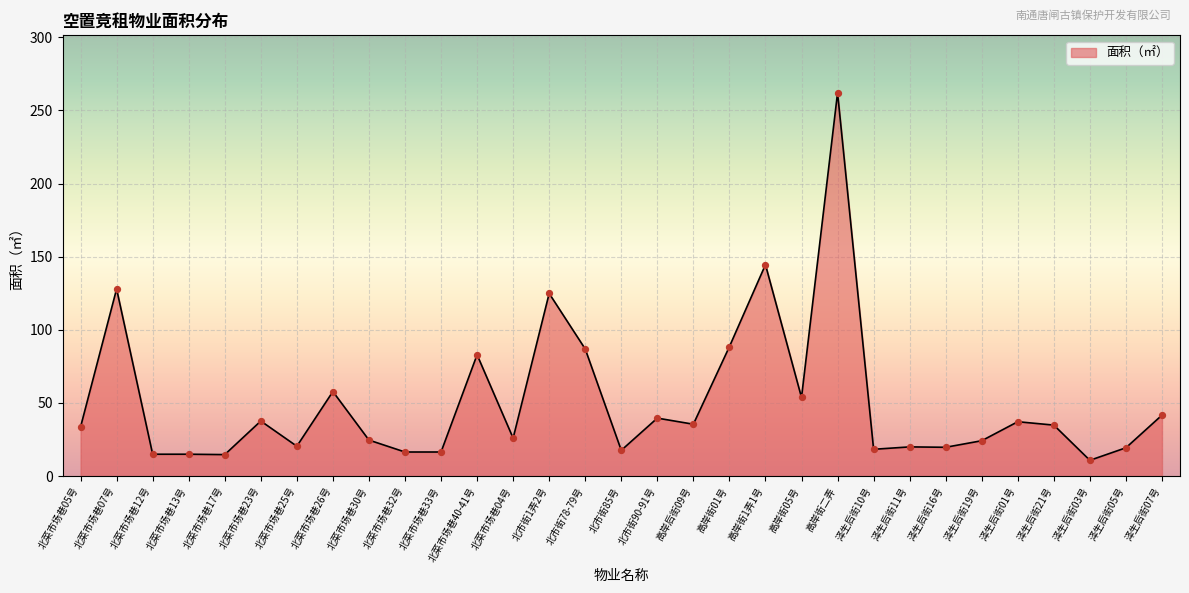

What is the ratio of the value at 泽生后街16号 to the value at 泽生后街11号?

1.0